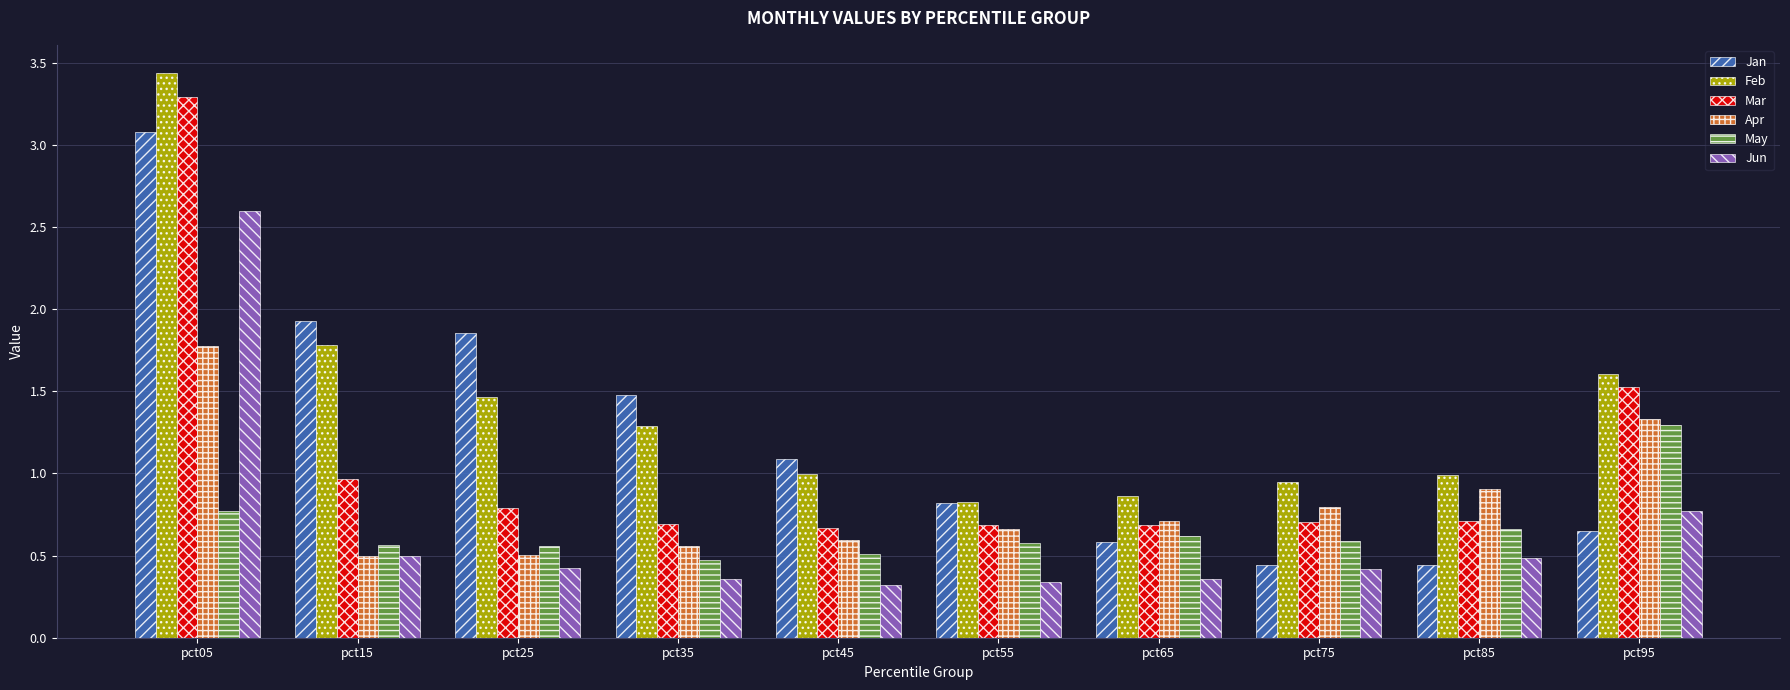

Is it true that Jun equals 0.3 at pct55?

True